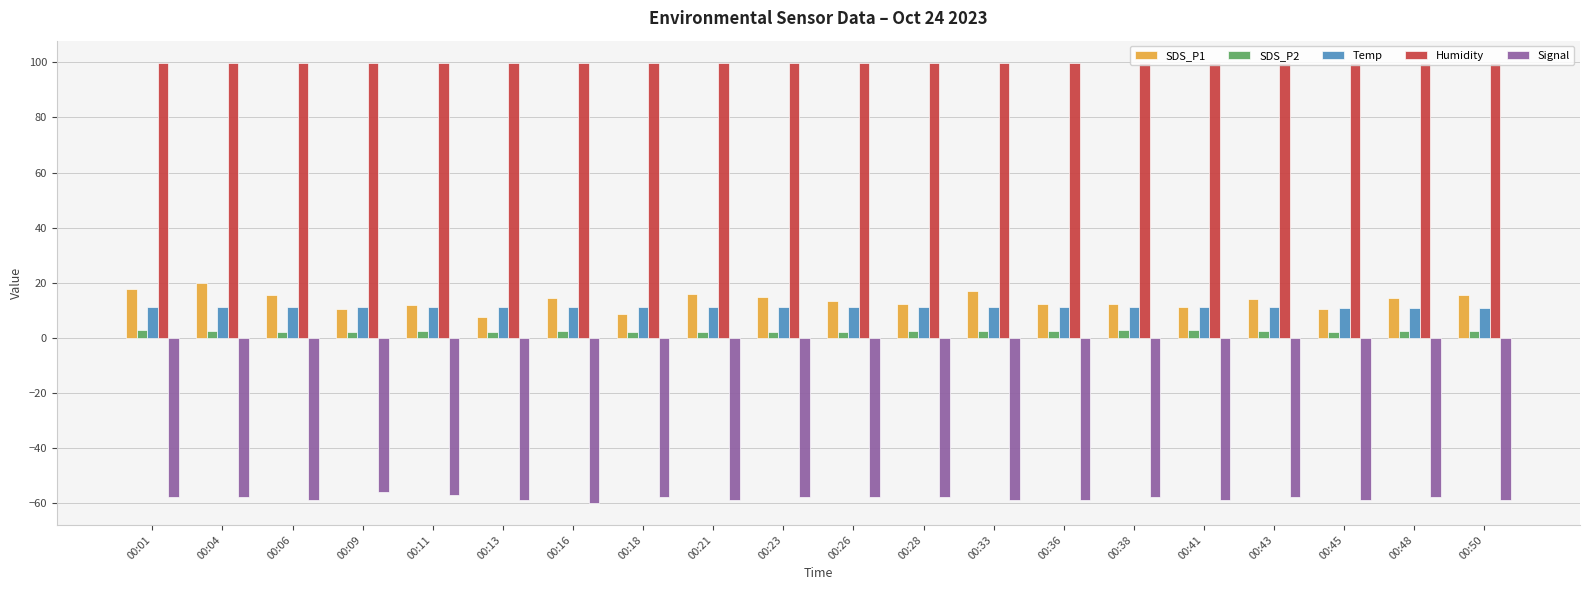

What is the minimum value shown in the chart?

-60.0